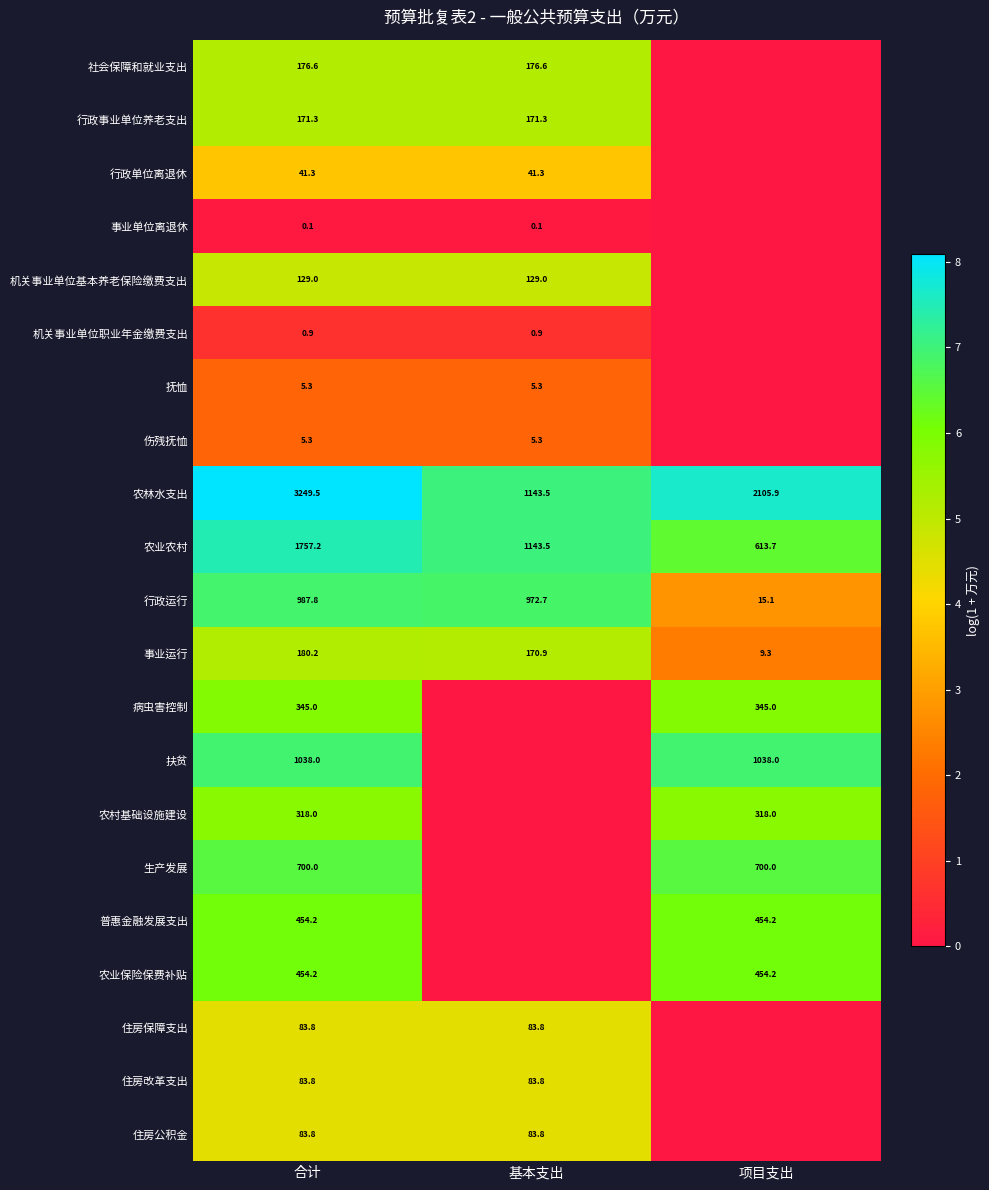

At which category is the sum across all series the highest?

合计